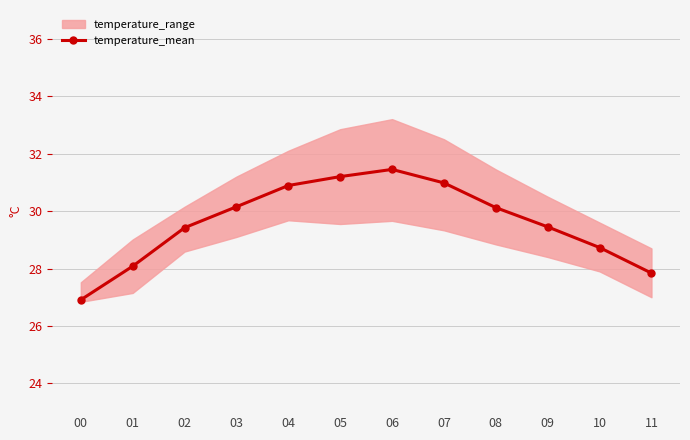

Which category has the highest value across all series?

06